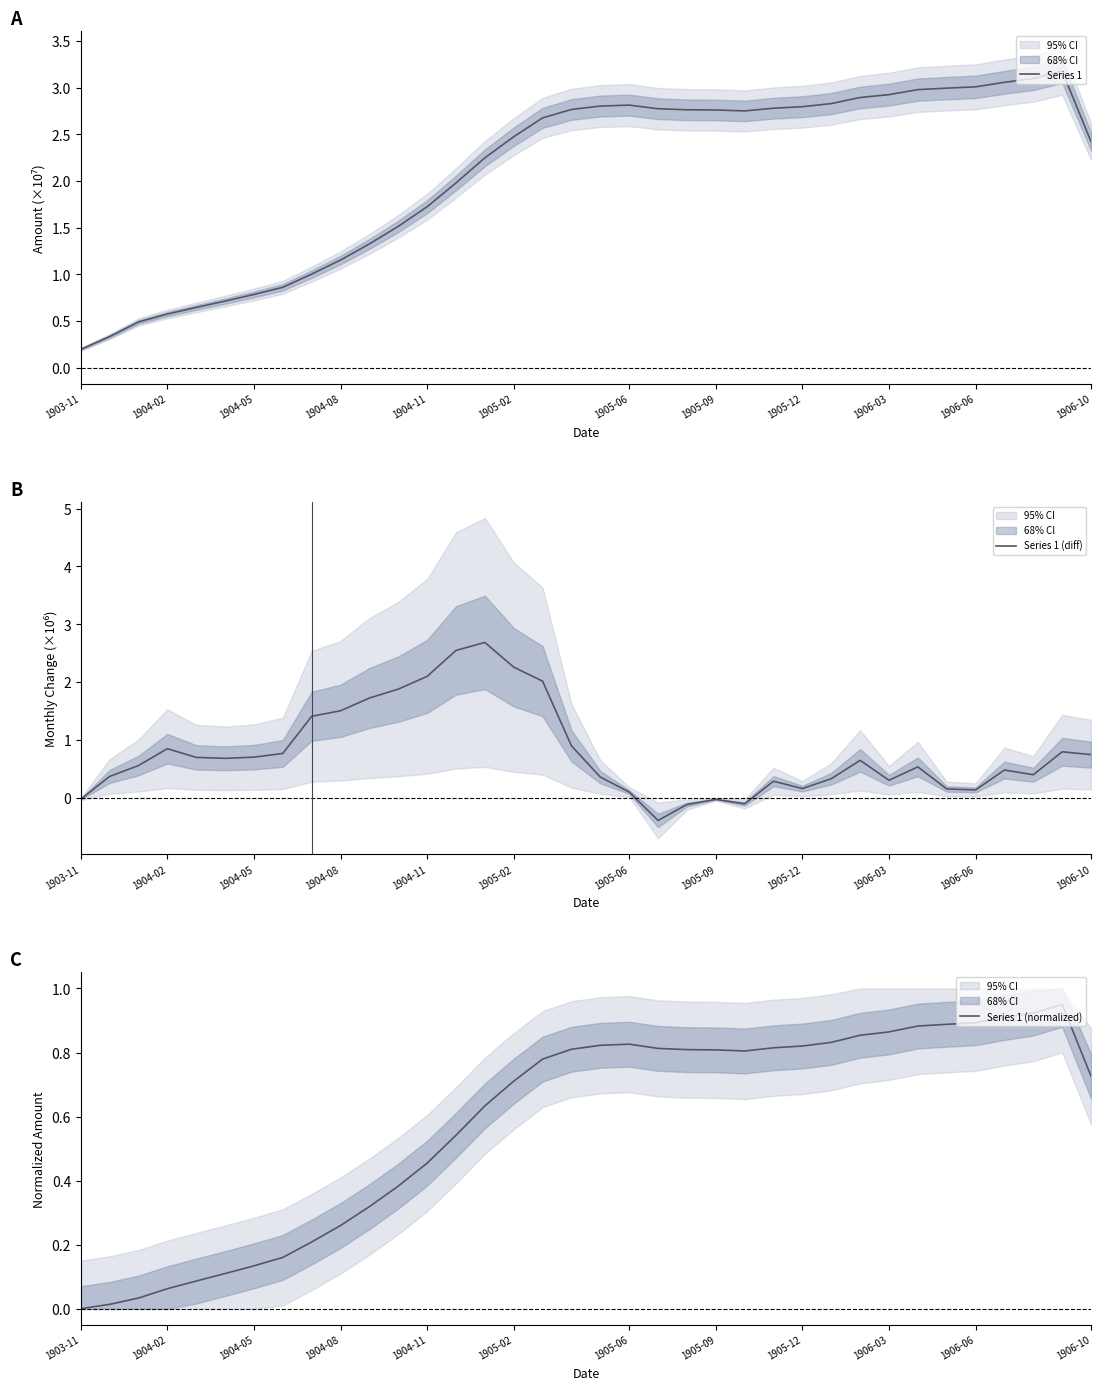

Which series has the widest spread of values?

Series 1 (diff)